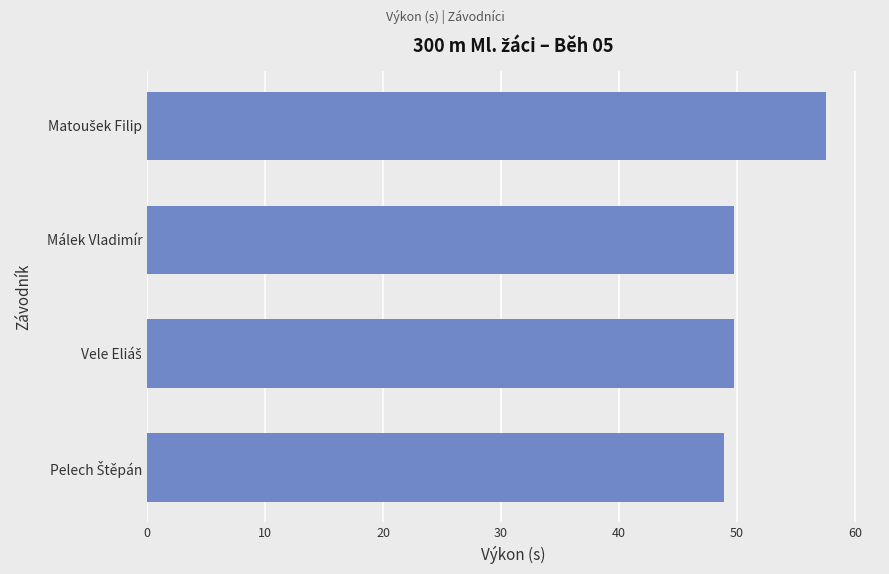

What is the difference between the maximum and minimum values?

8.6